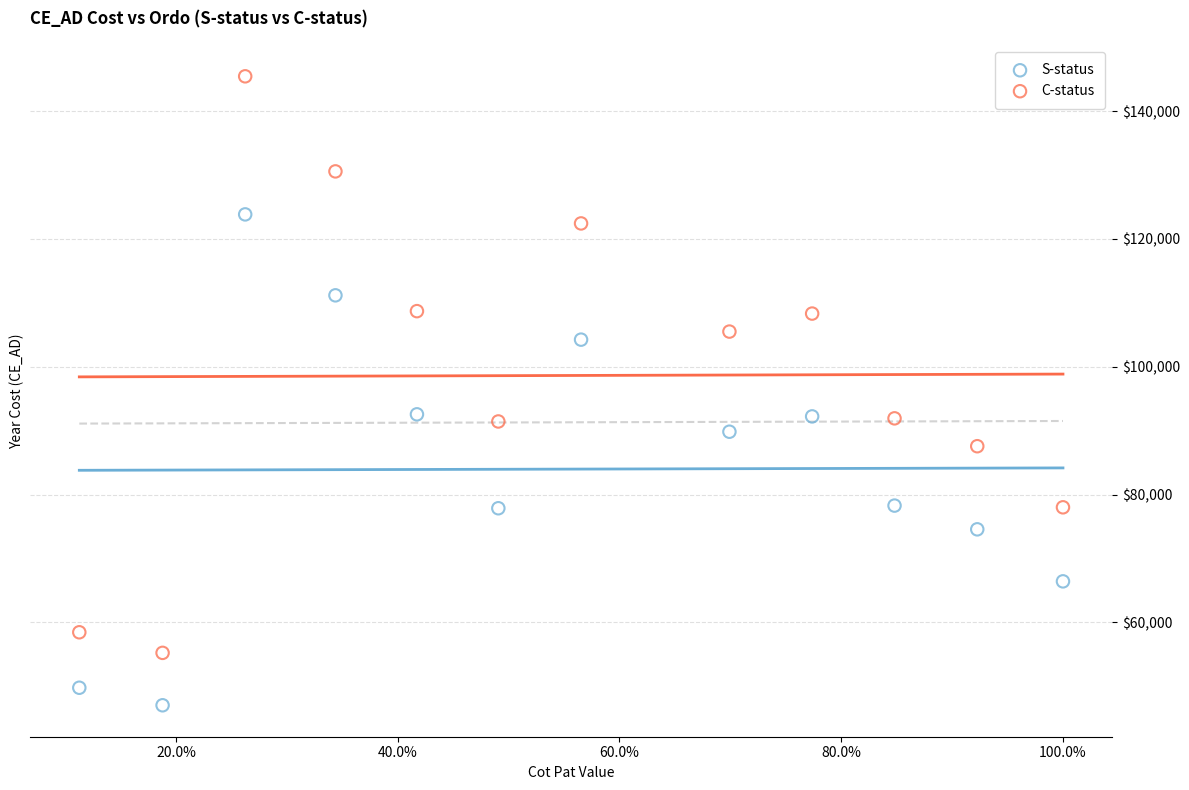

Which series reaches the minimum Y coordinate?

S-status